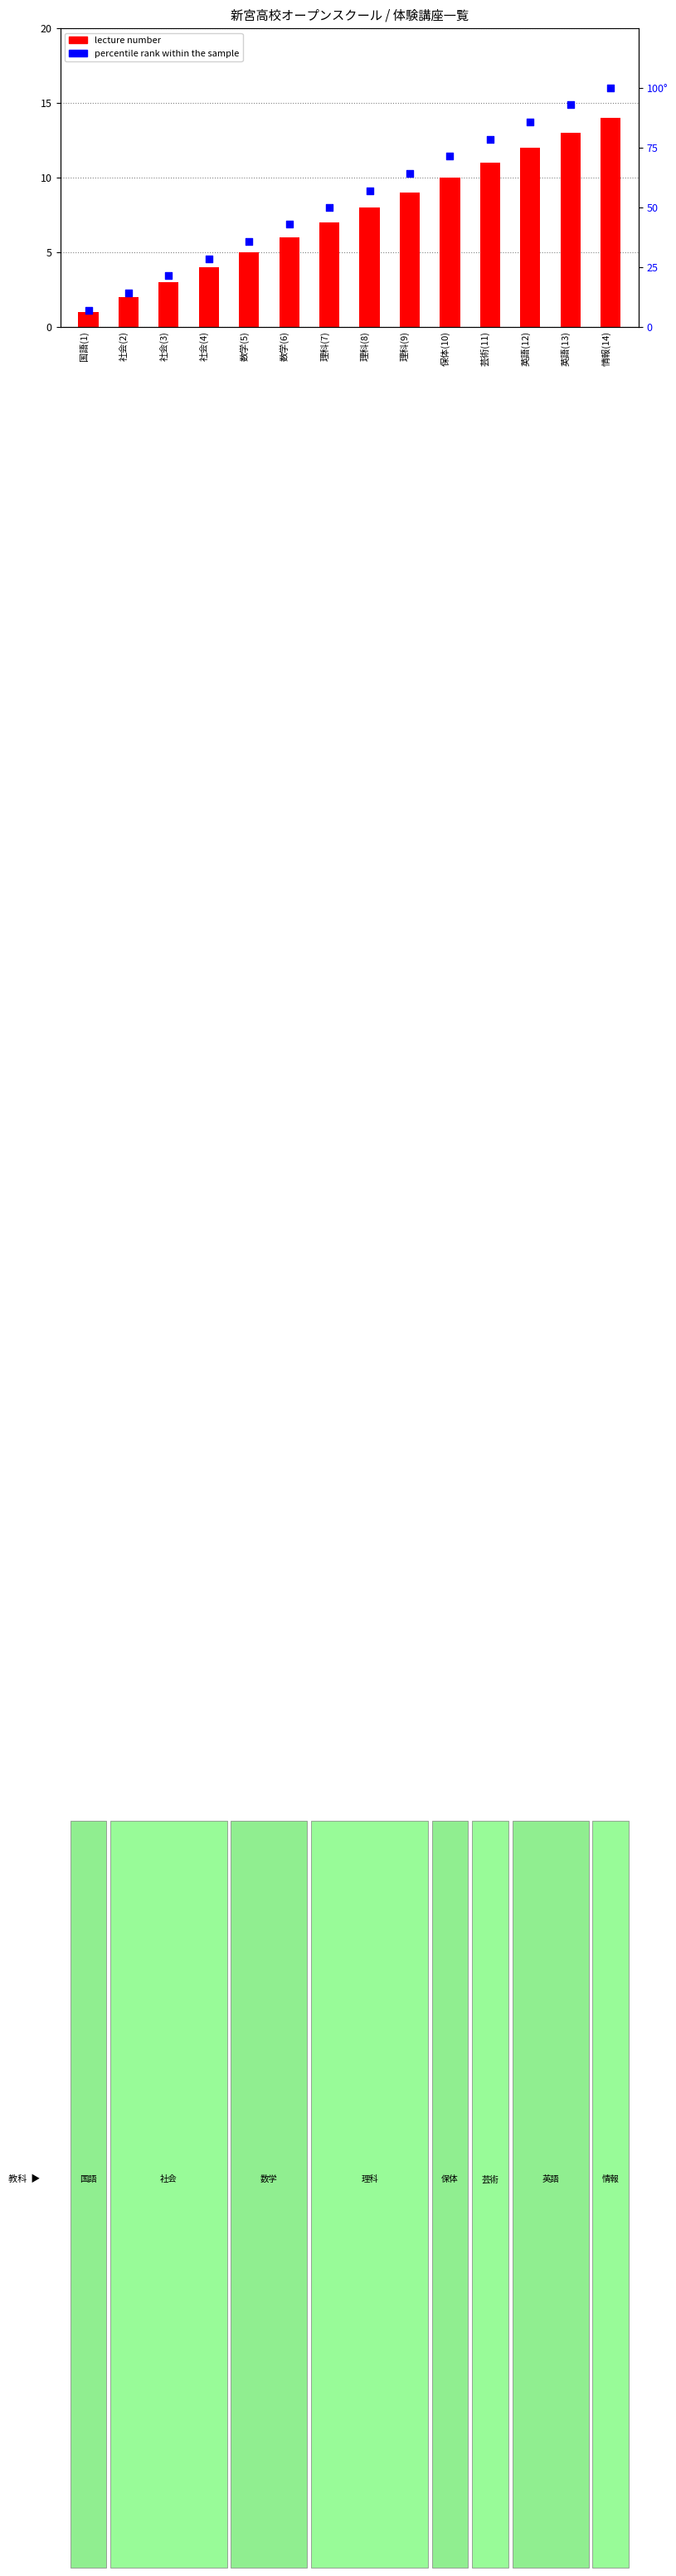

What are all the series names shown in the legend?

lecture number, percentile rank within the sample